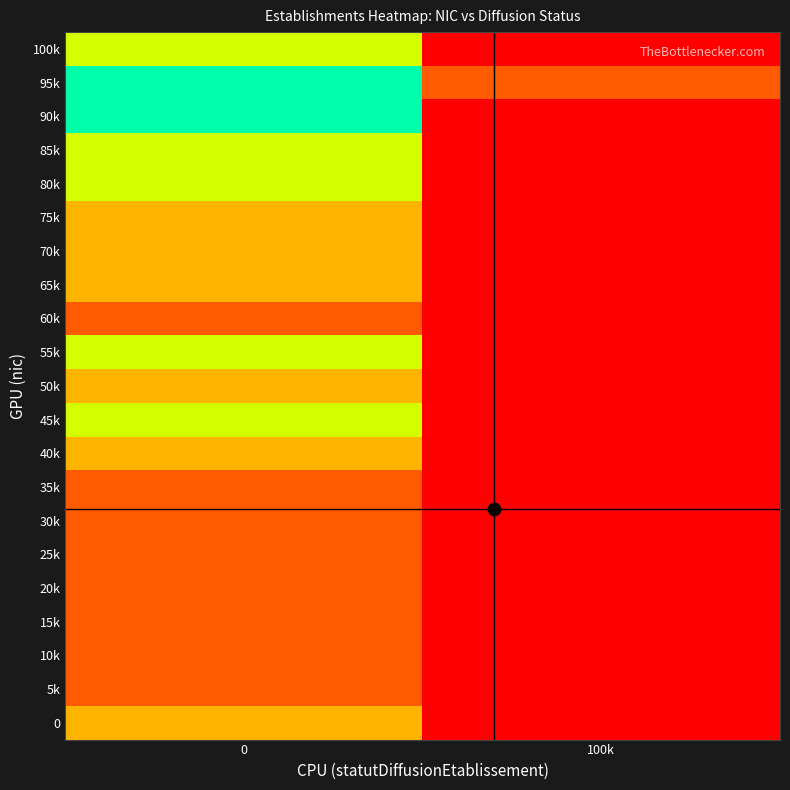

Reading left to right, transcribe all the data shown in this chart.

100k: 0=3	100k=0
95k: 0=5	100k=1
90k: 0=4	100k=0
85k: 0=3	100k=0
80k: 0=3	100k=0
75k: 0=2	100k=0
70k: 0=2	100k=0
65k: 0=2	100k=0
60k: 0=1	100k=0
55k: 0=3	100k=0
50k: 0=2	100k=0
45k: 0=3	100k=0
40k: 0=2	100k=0
35k: 0=1	100k=0
30k: 0=1	100k=0
25k: 0=1	100k=0
20k: 0=1	100k=0
15k: 0=1	100k=0
10k: 0=1	100k=0
5k: 0=1	100k=0
0: 0=2	100k=0